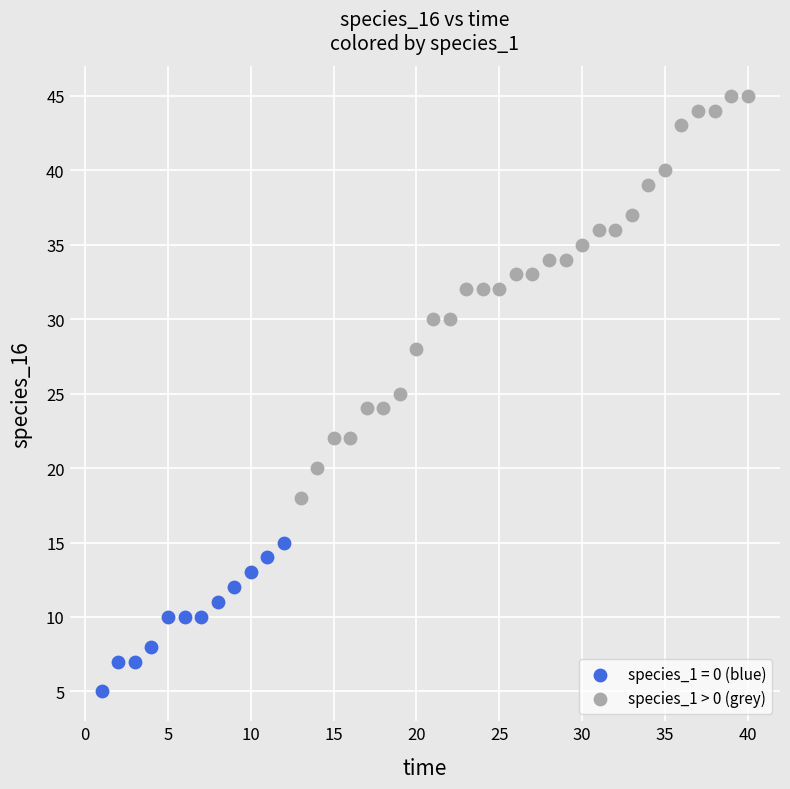

Which series has the largest Y range (max minus min)?

species_1 > 0 (grey)